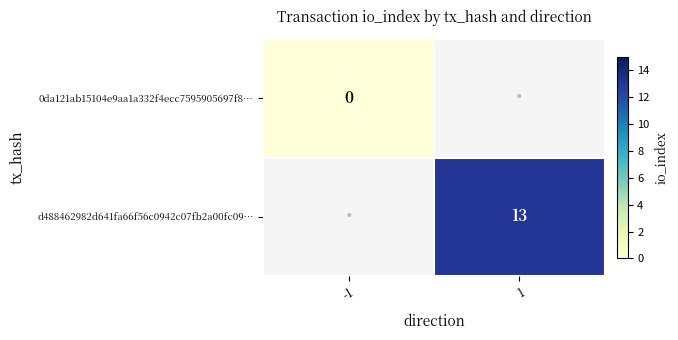

Is it true that d488462982d641fa66f56c0942c07fb2a00fc09… equals 13 at 1?

True